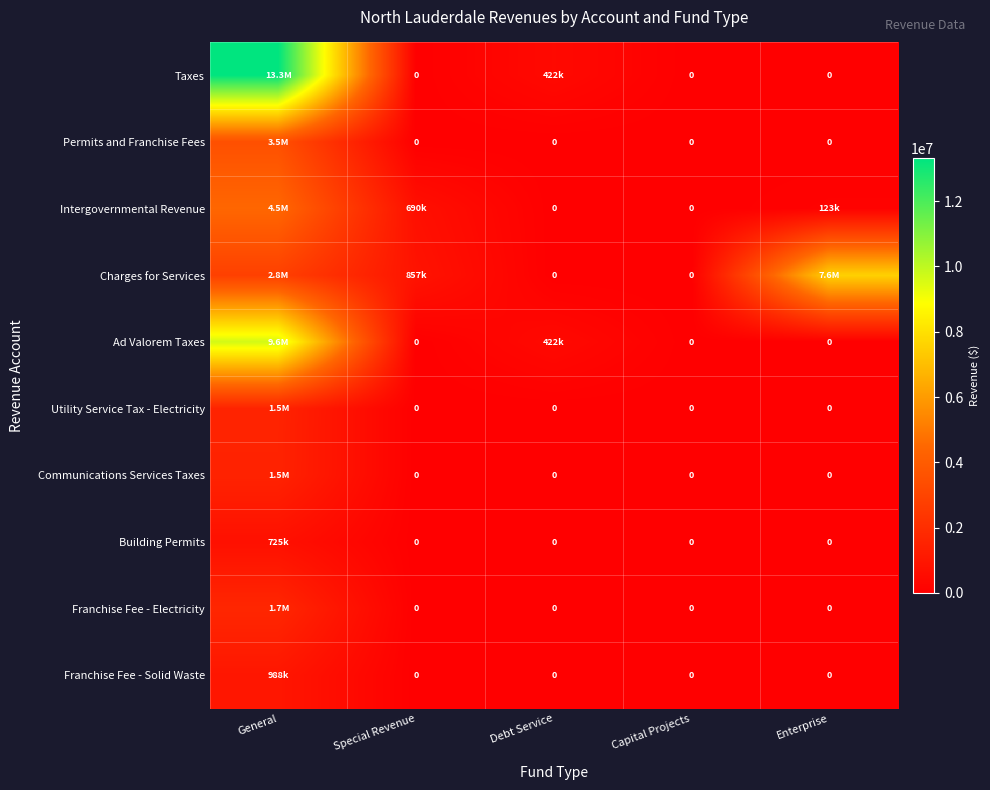

At which category does the chart reach its peak across all series?

General